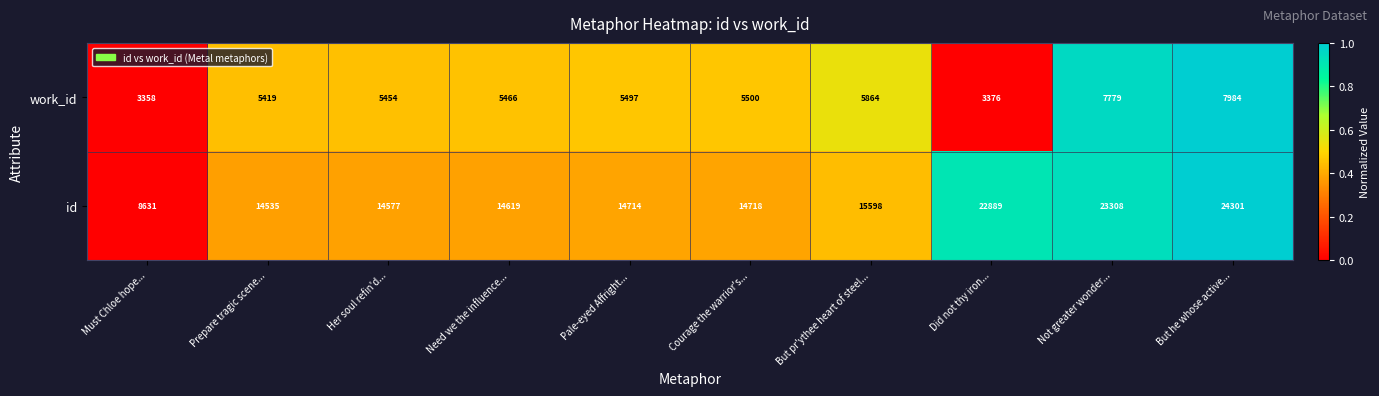

Count the number of data series in this chart.

2